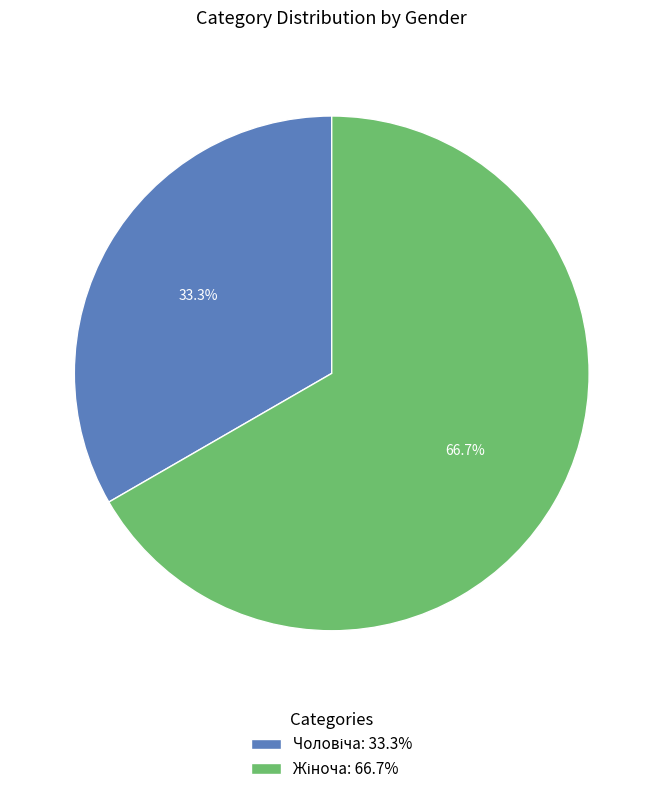

How many segments does this pie chart have?

2